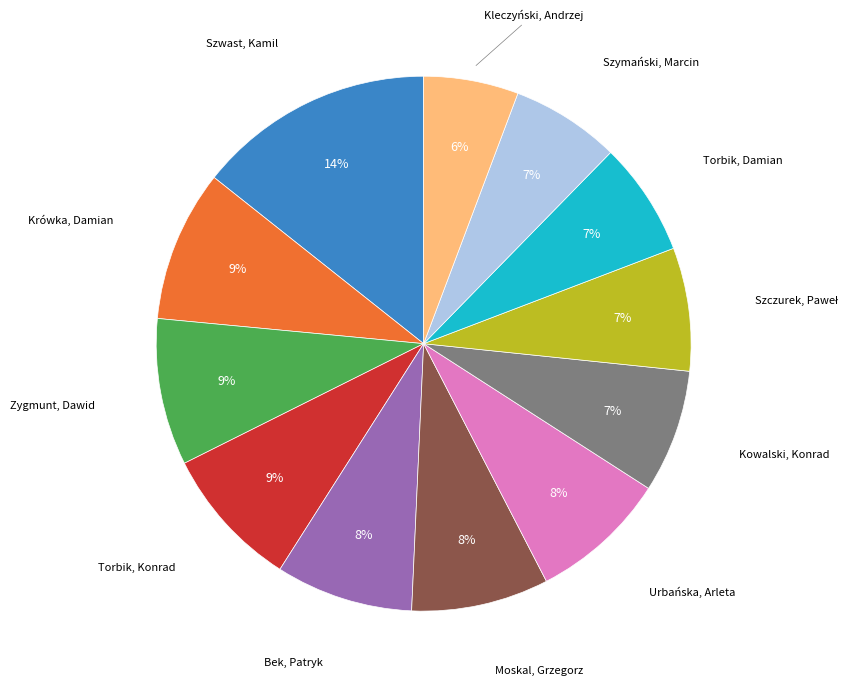

Is there any slice that represents more than half of the pie?

No